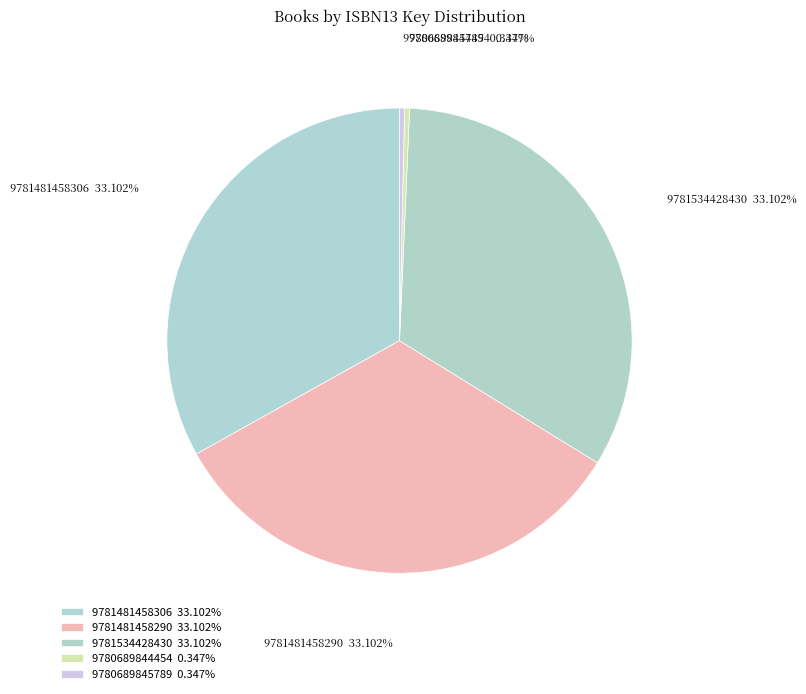

Which category has the biggest portion of the pie?

9781481458306